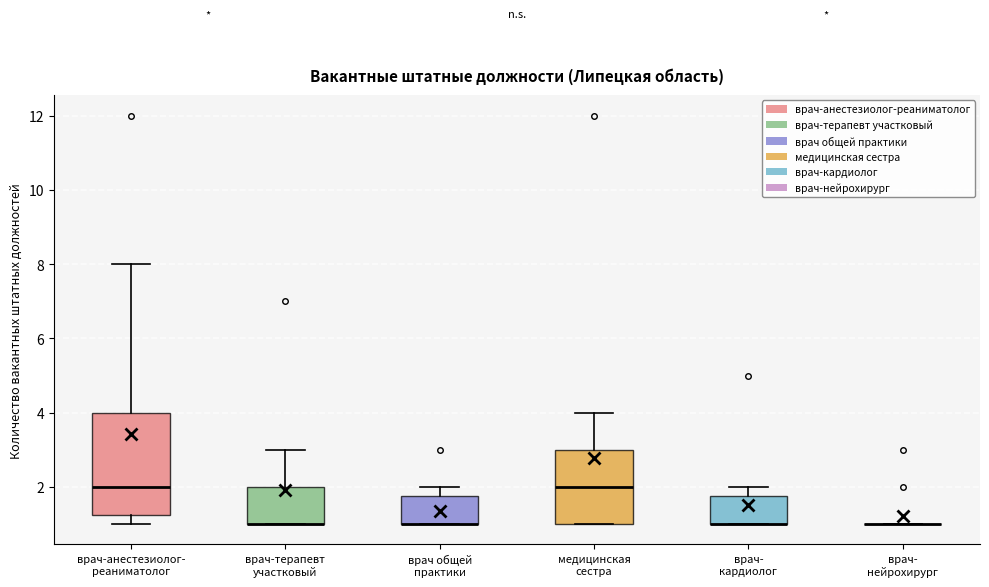

Comparing the boxes themselves (not the whiskers), which one is the tallest?

врач-анестезиолог- реаниматолог